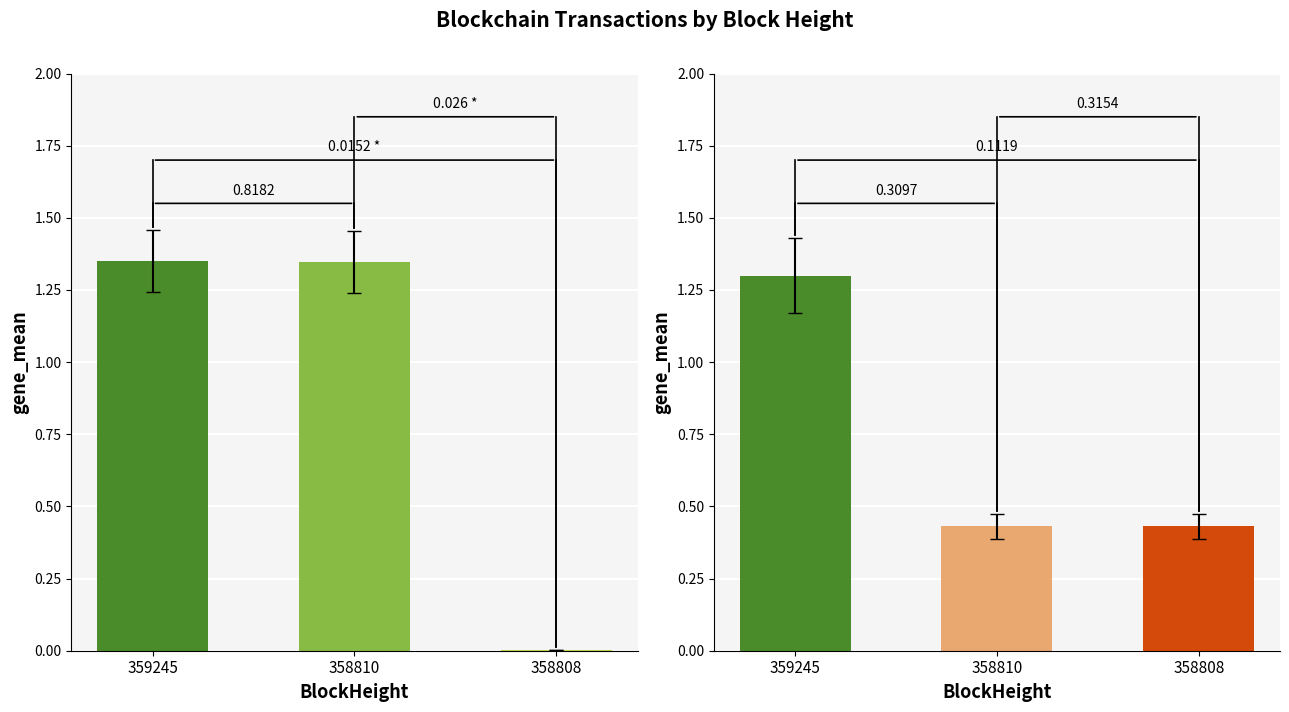

Are the bars grouped side by side (vs. stacked)?

Yes